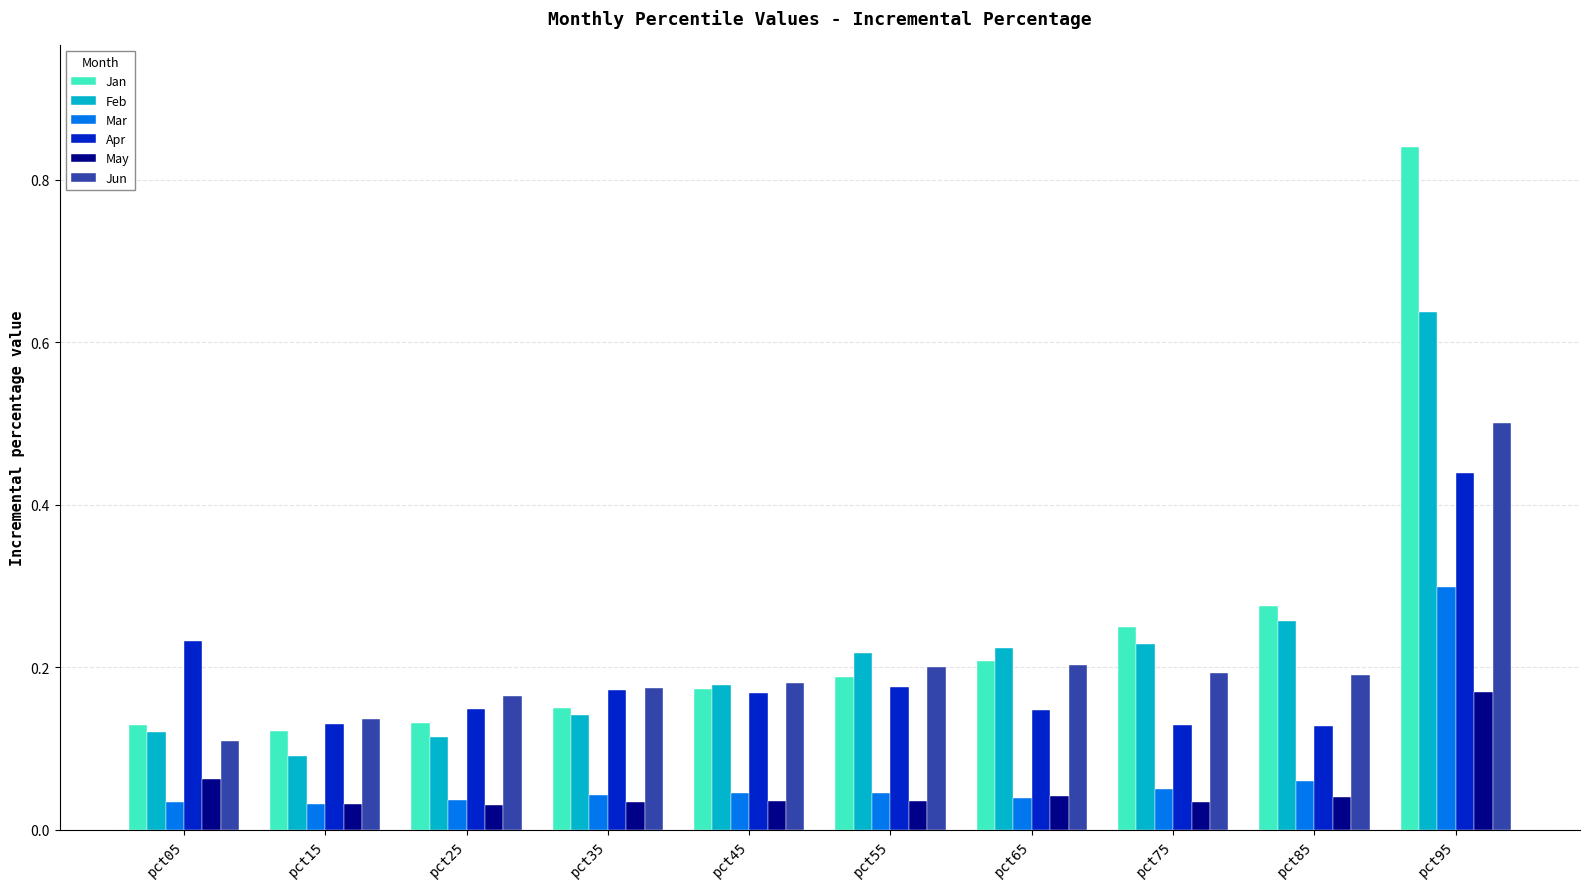

Between pct15 and pct35, which series saw the biggest shift?

Feb